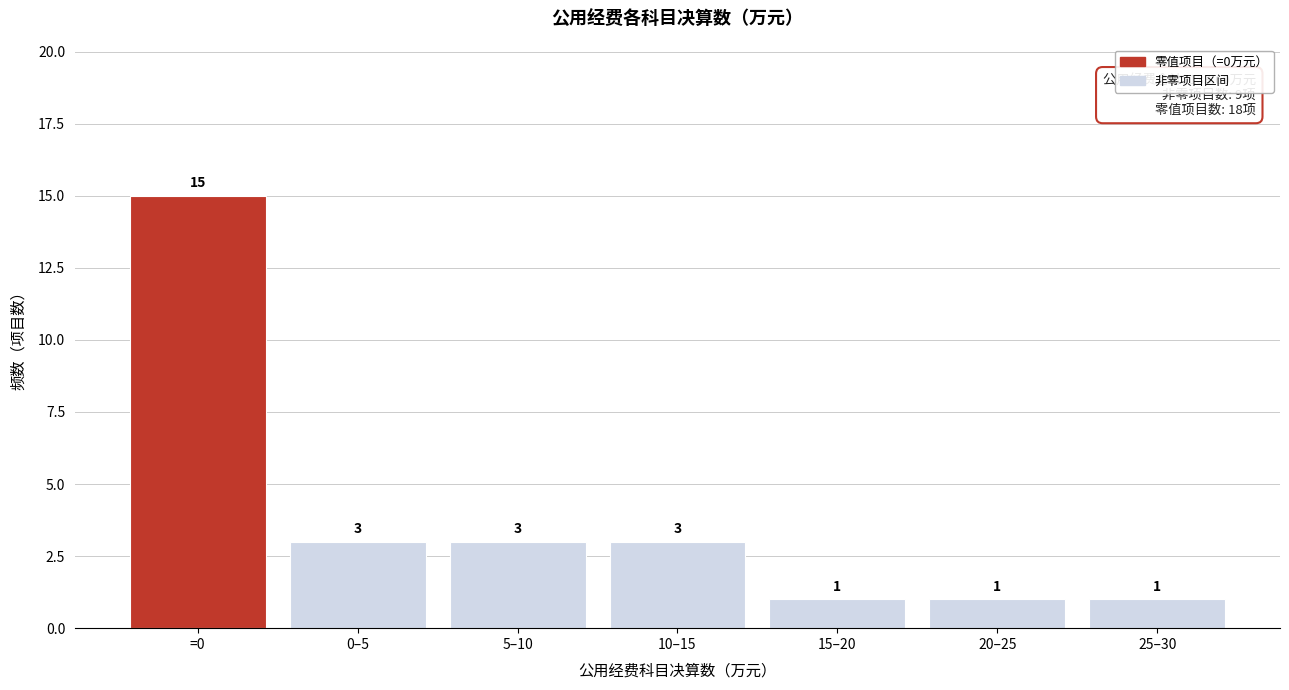

Reading left to right, extract all data points from this chart.

=0=15	0–5=3	5–10=3	10–15=3	15–20=1	20–25=1	25–30=1